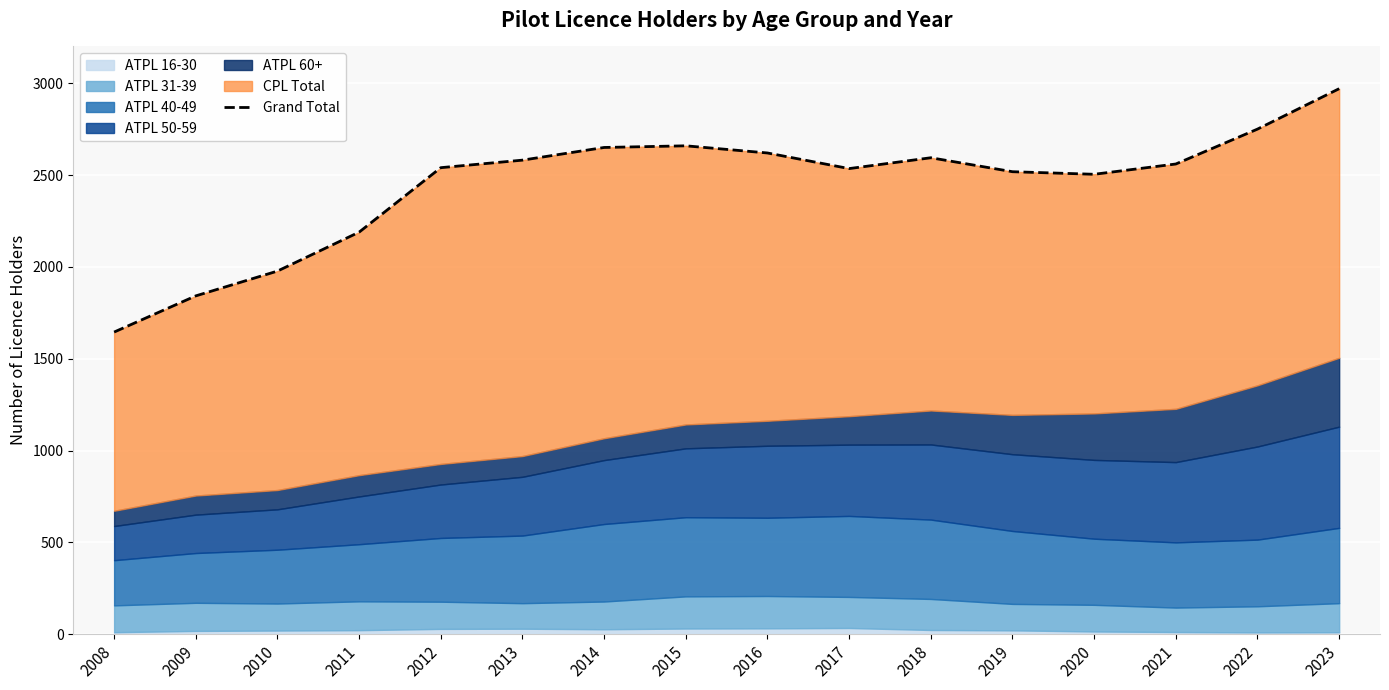

At which label is the value closest to 2307?

2011